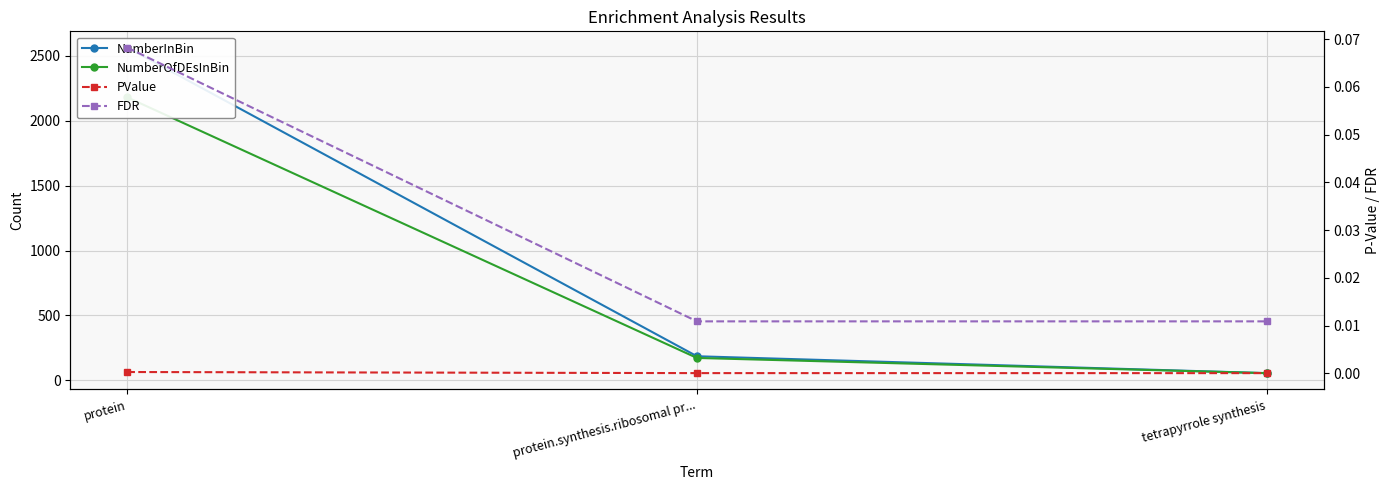

What is the label of the 1st point from the left?

protein